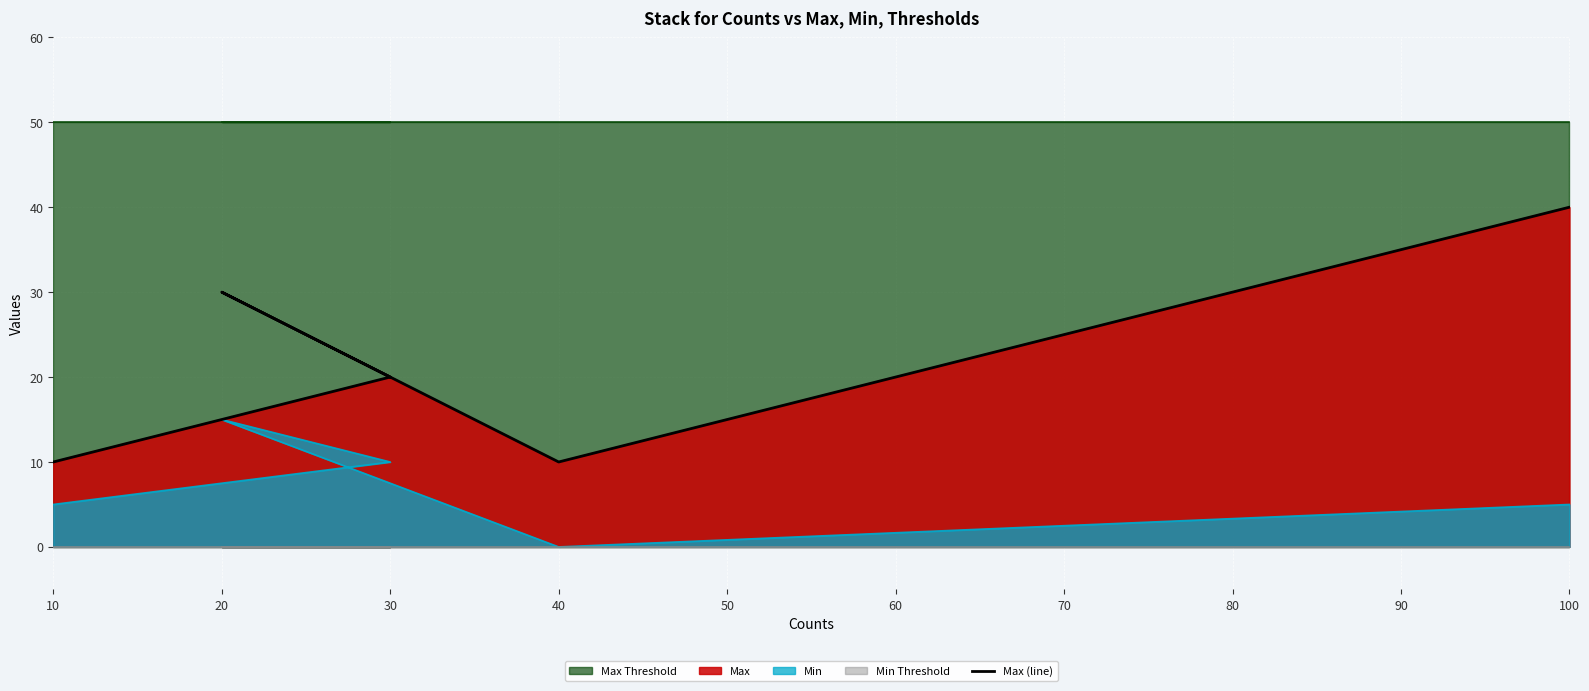

How many lines are shown in the chart?

1